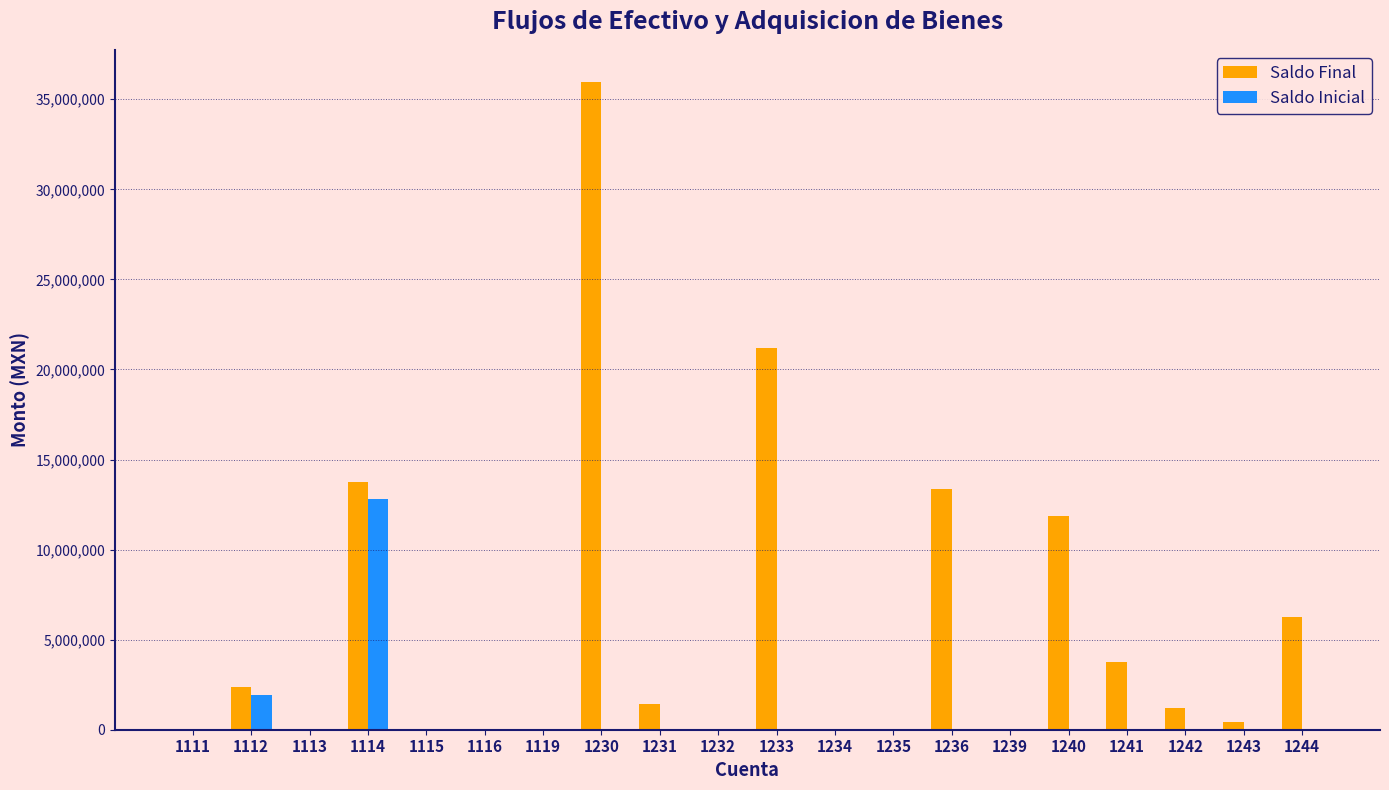

What is the greatest value displayed?

35947120.5